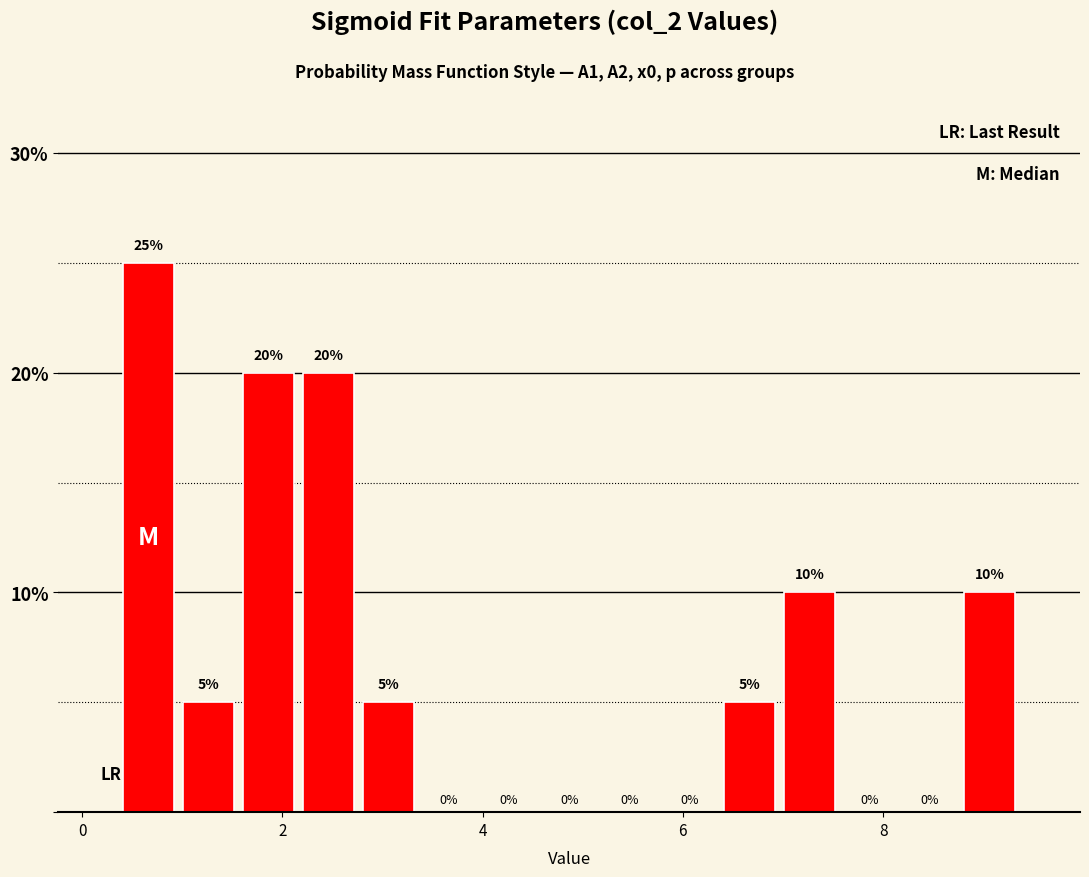

Around what value on the x-axis is the tallest bar? Give the approximate position of its centre, as read against the axis.

0.6